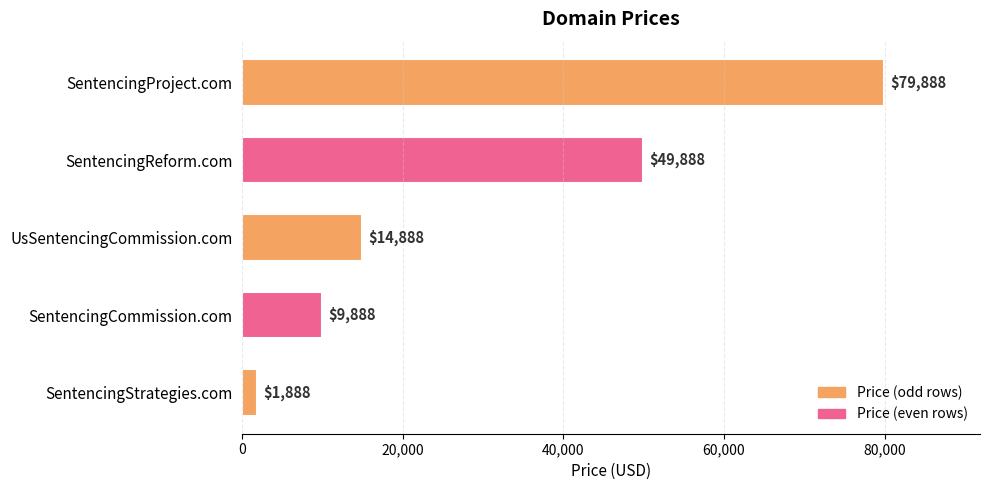

What is the sum of all values?

156440